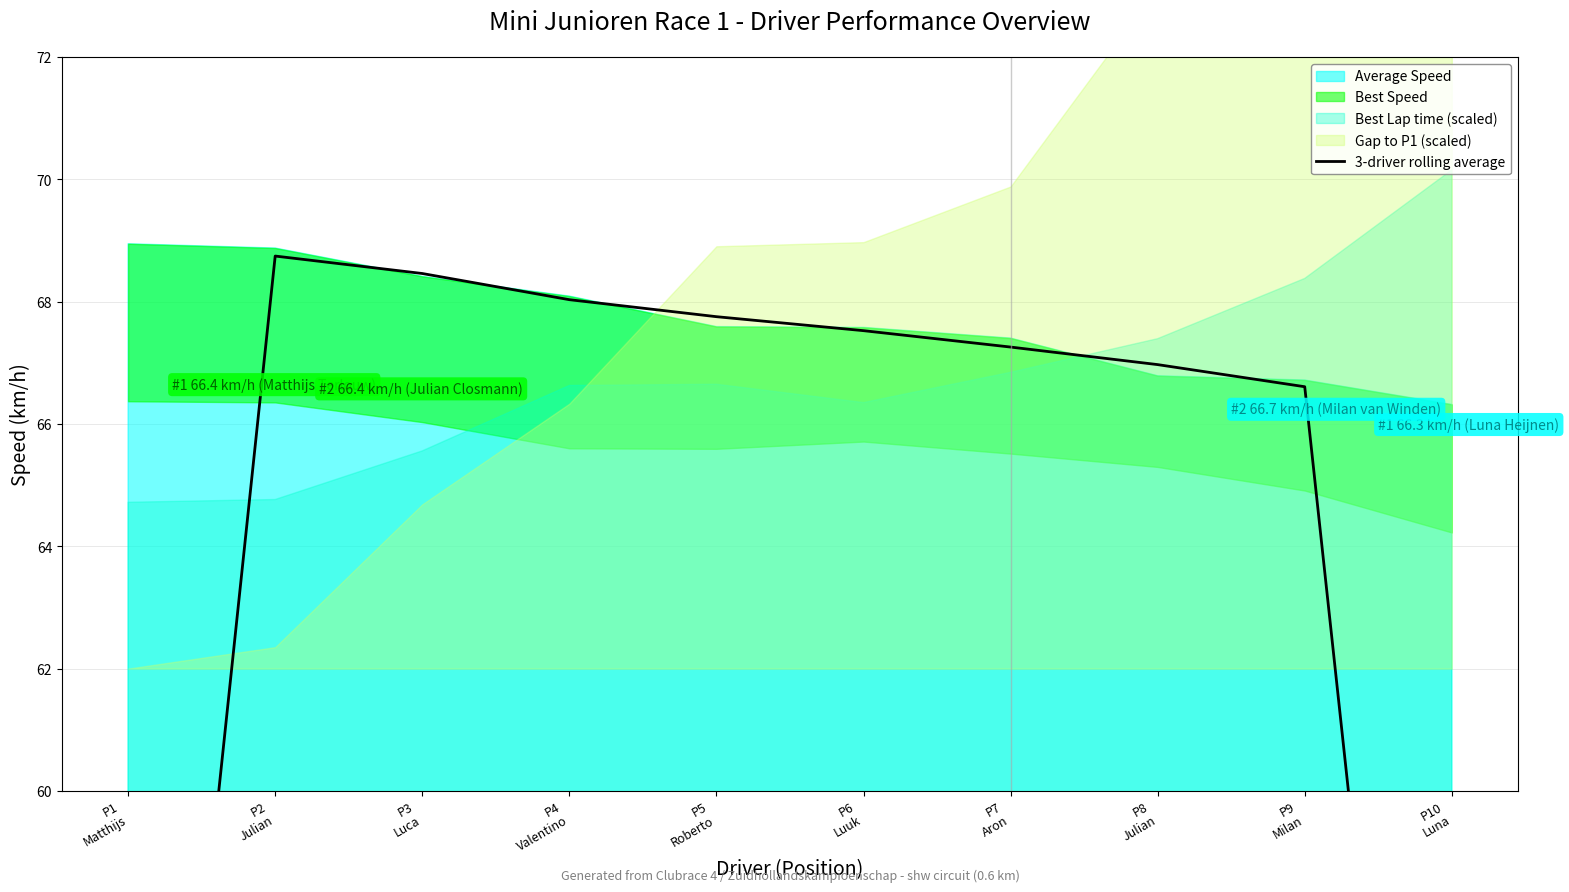

How many data points are above 67?

6